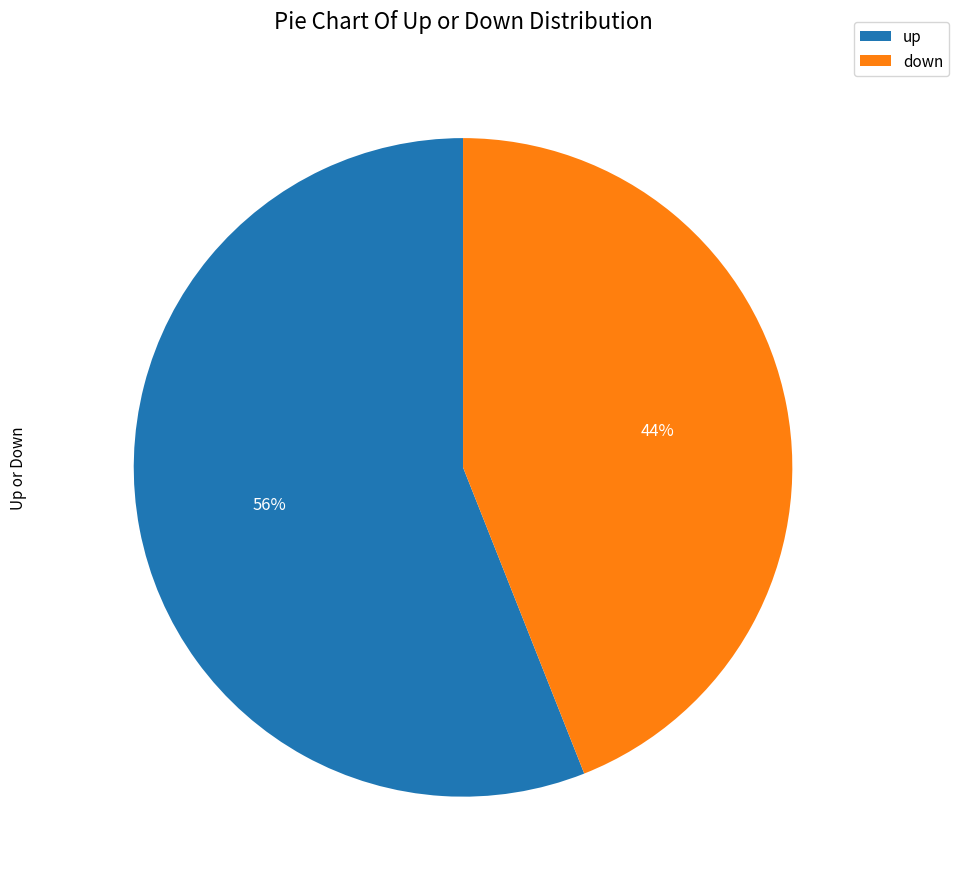

True or false: up accounts for 56% of the total.

True